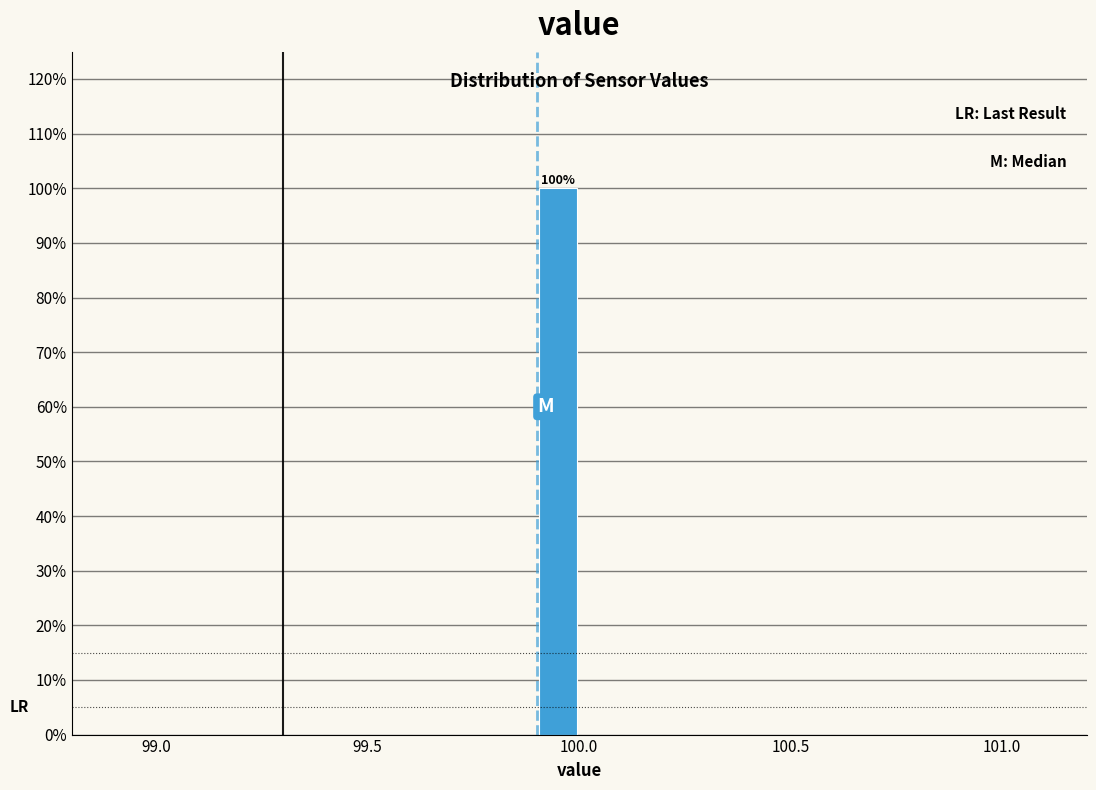

Around what value on the x-axis is the tallest bar? Give the approximate position of its centre, as read against the axis.

99.95